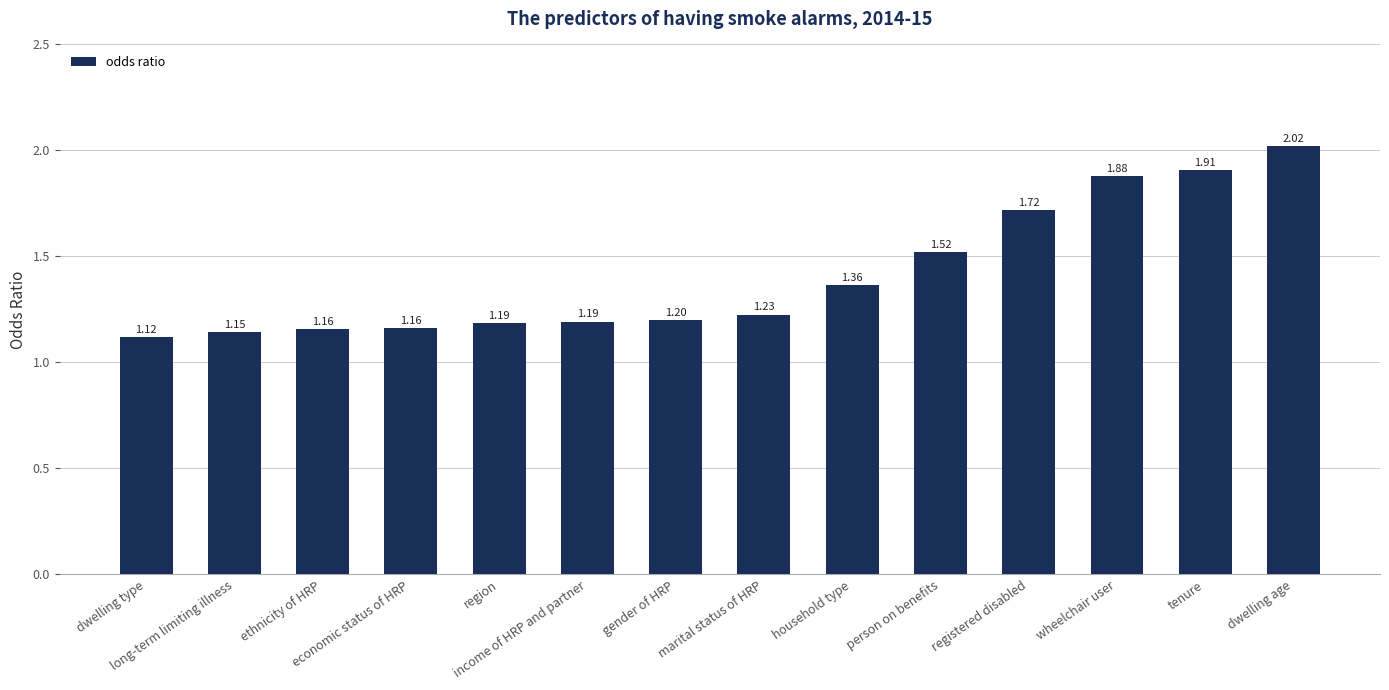

What is the difference between the second highest and second lowest values?

0.8